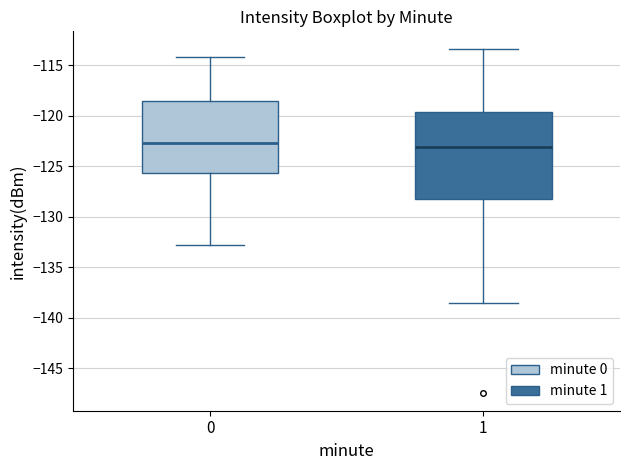

Reading left to right, transcribe this box plot: for each box, give where its median line is, the range the box spans, and where its two whiskers end, as read against the y-axis. The values are not printed on the chart, so give them approximately, as read against the axis.

0: median -122.5, box -125.5 to -118.5, whiskers -133.0 to -114.0
1: median -123.0, box -128.0 to -119.5, whiskers -138.5 to -113.5